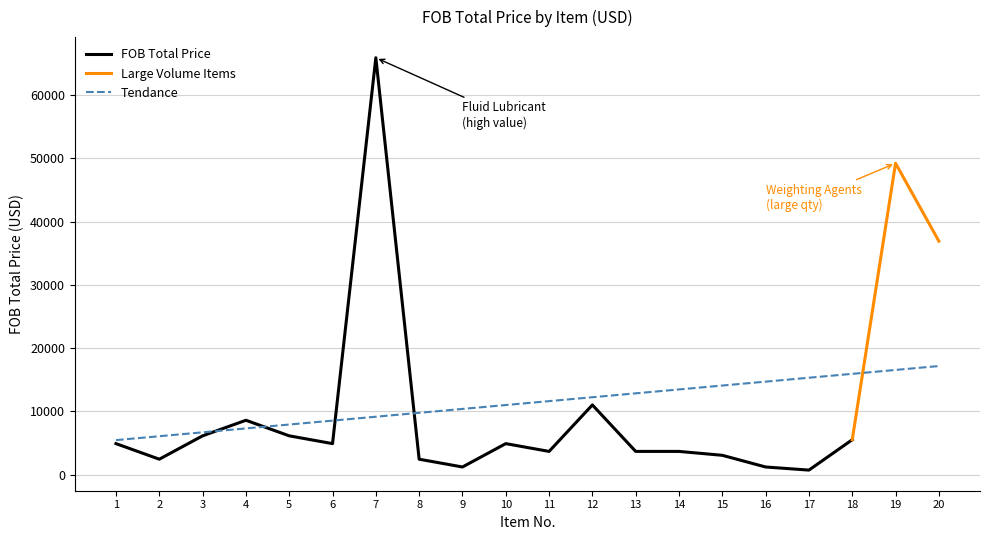

Between 17 and 16, which is larger?

16